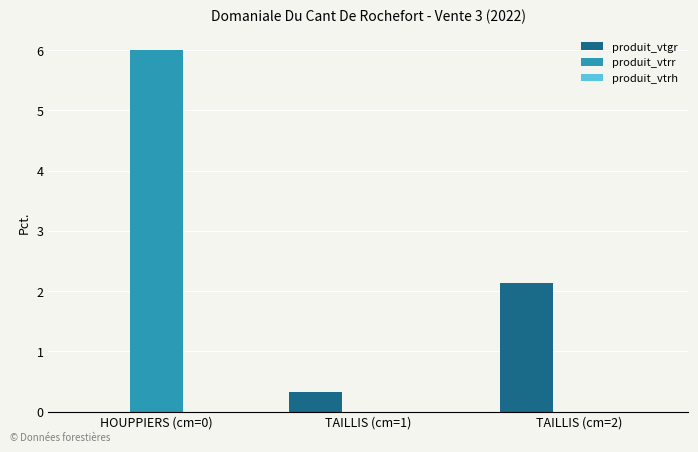

What is the greatest value displayed?

6.0